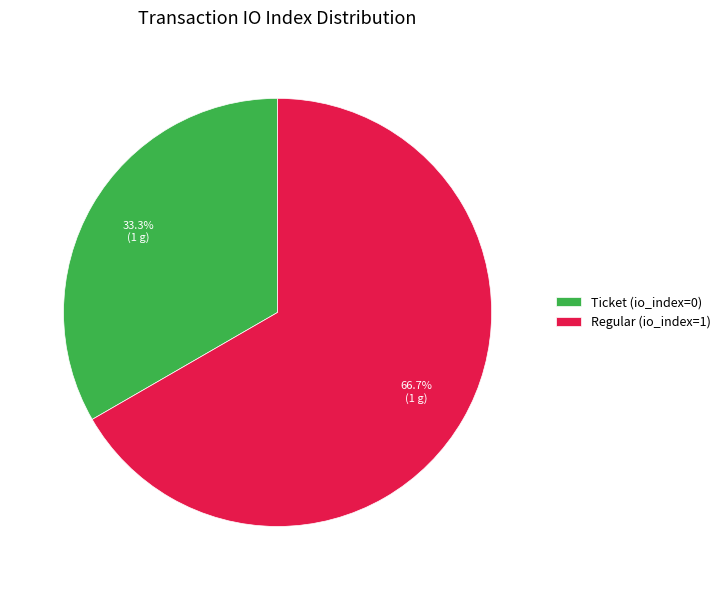

What percentage is the Regular (io_index=1) slice, to the nearest percent?

67%